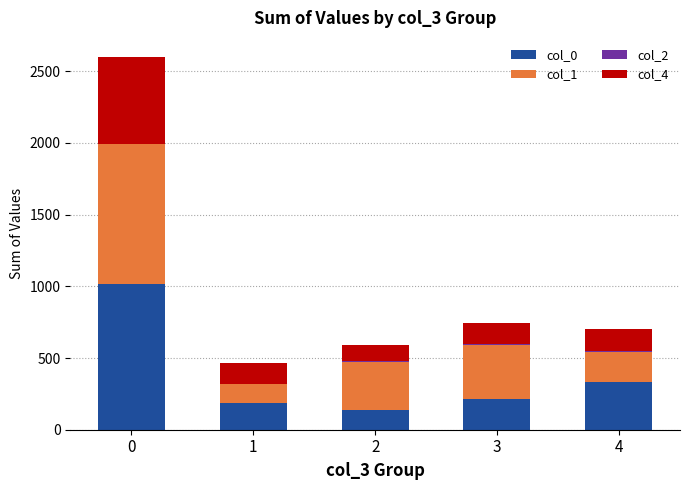

The value of col_0 at 1 is 184.6. True or false?

True